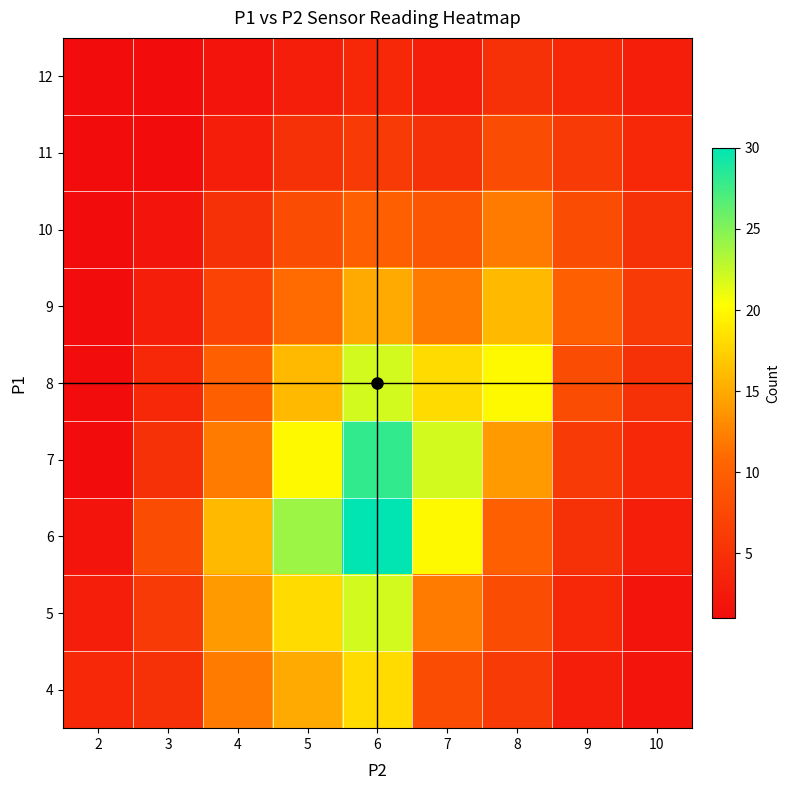

At which category is the sum across all series the highest?

6